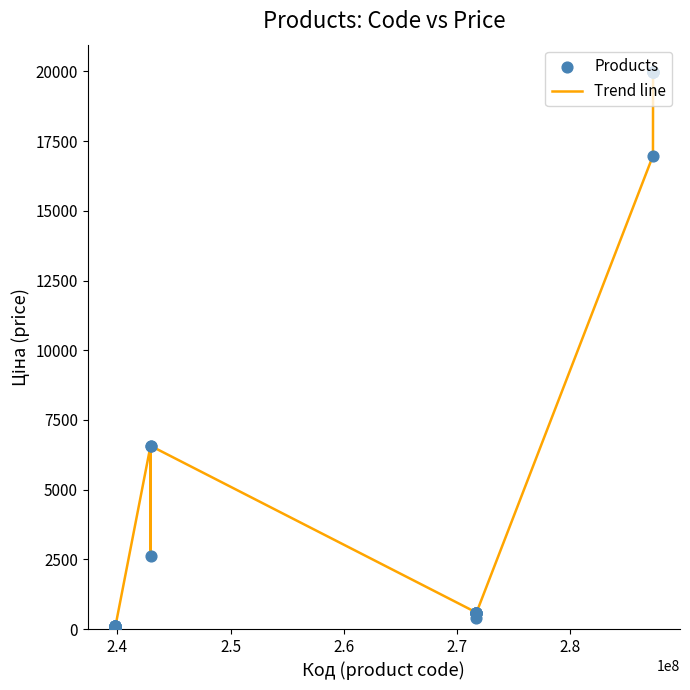

What is the greatest value displayed?

19964.2